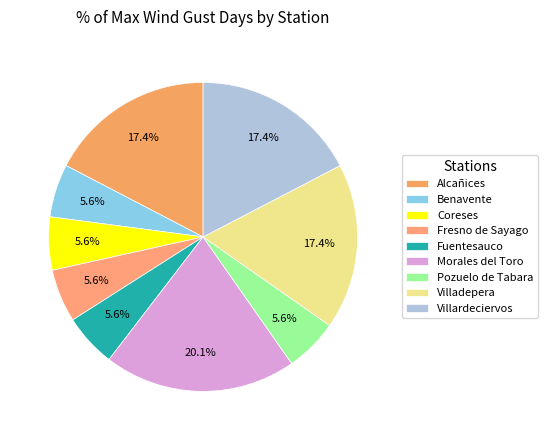

Is it true that Pozuelo de Tabara is 14% of the pie?

False